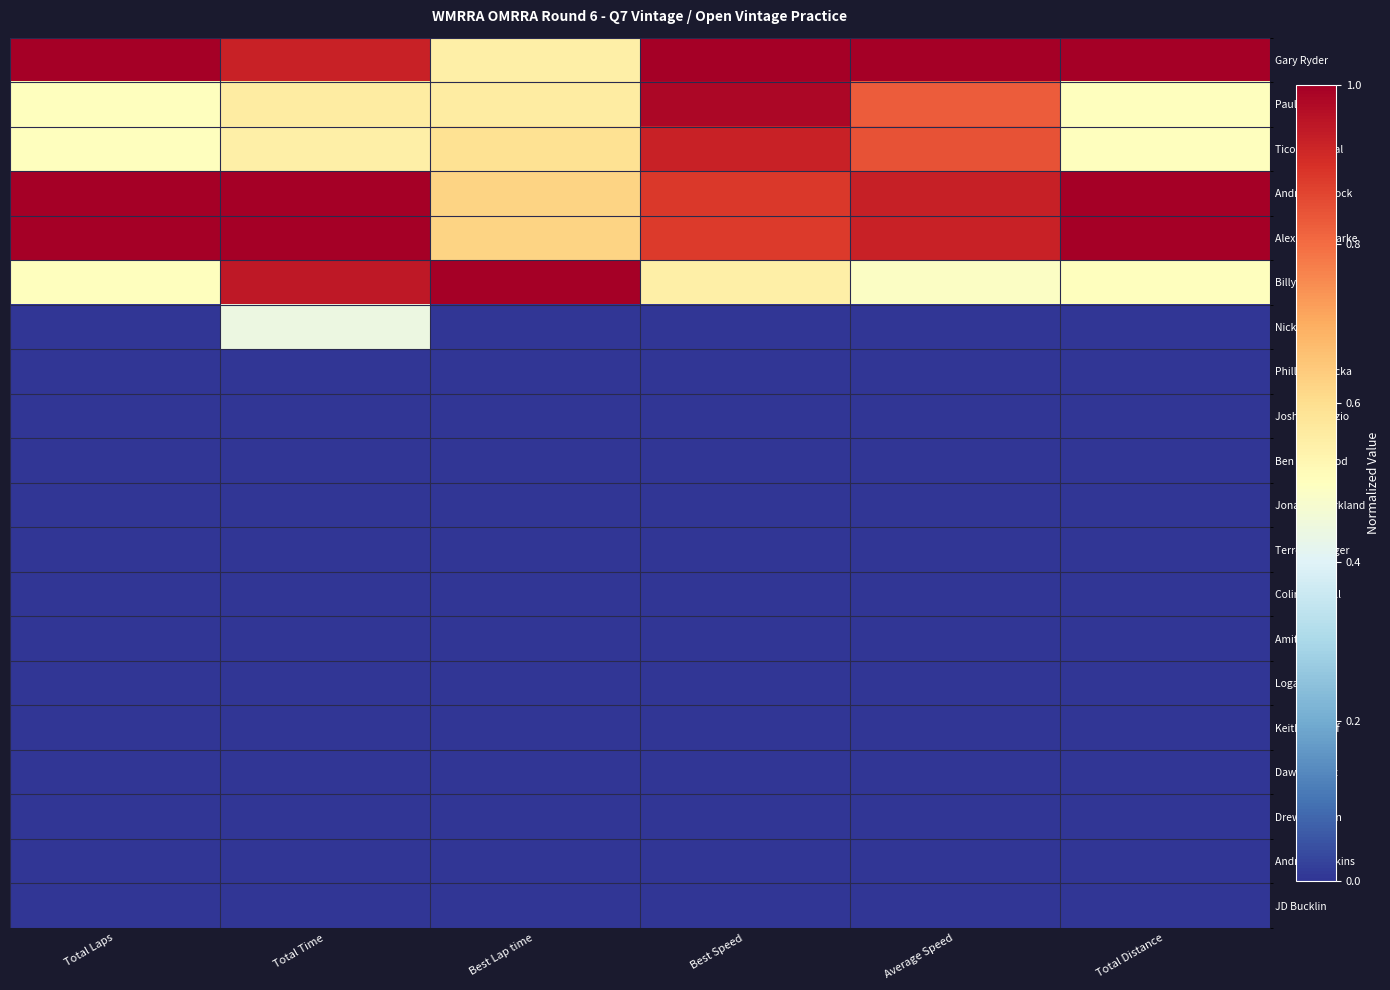

At which category is the sum across all series the highest?

Total Time